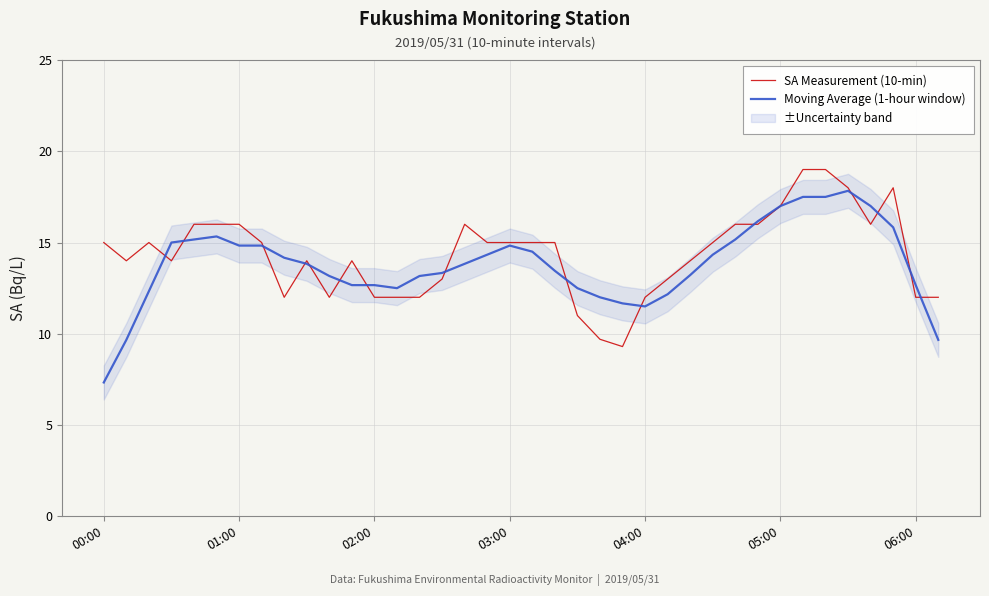

What is the sum of all SA Measurement (10-min) values?

545.0